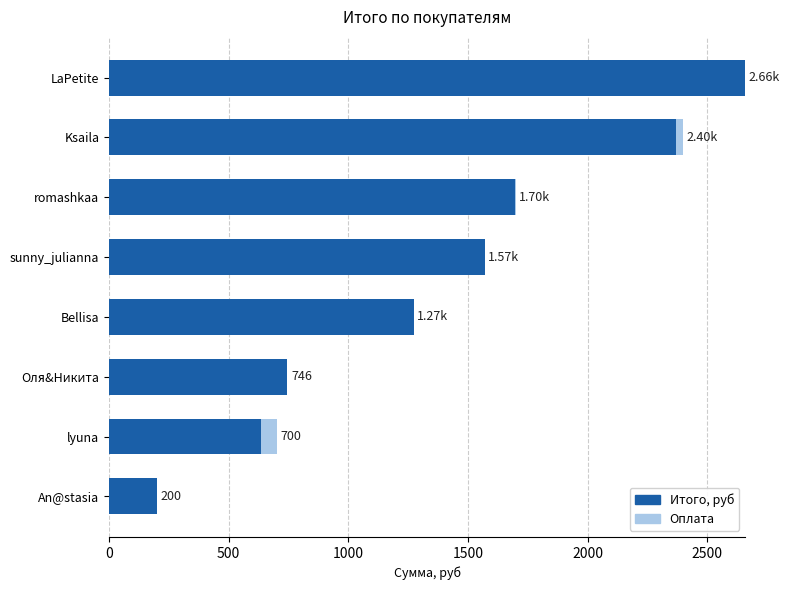

What is the total value across all series at Оля&Никита?

745.6